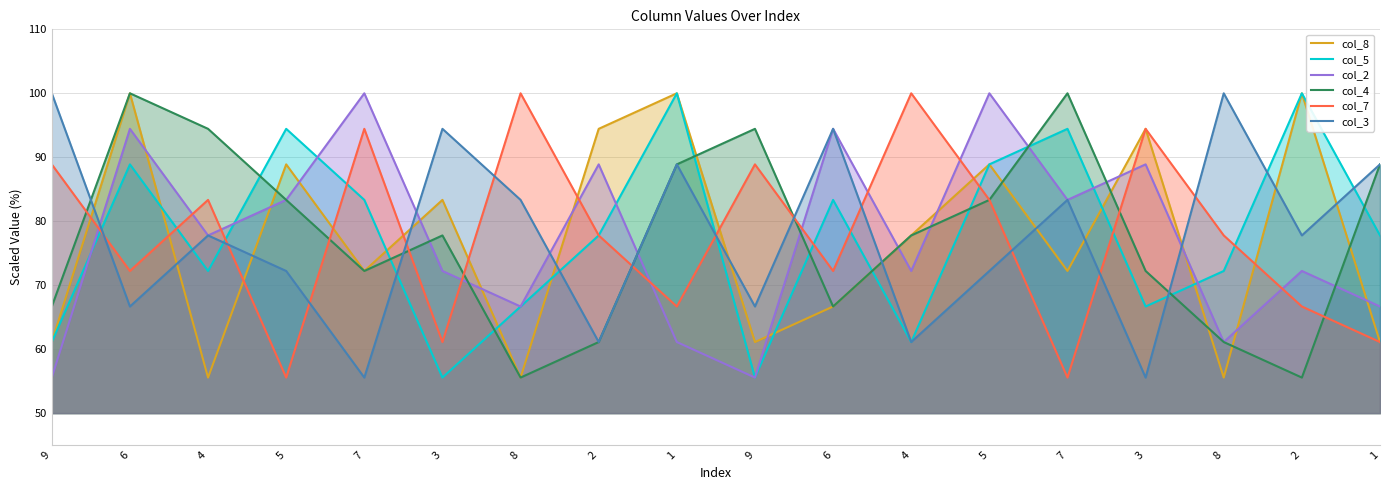

What is the difference between the highest and lowest values at 7?

44.4